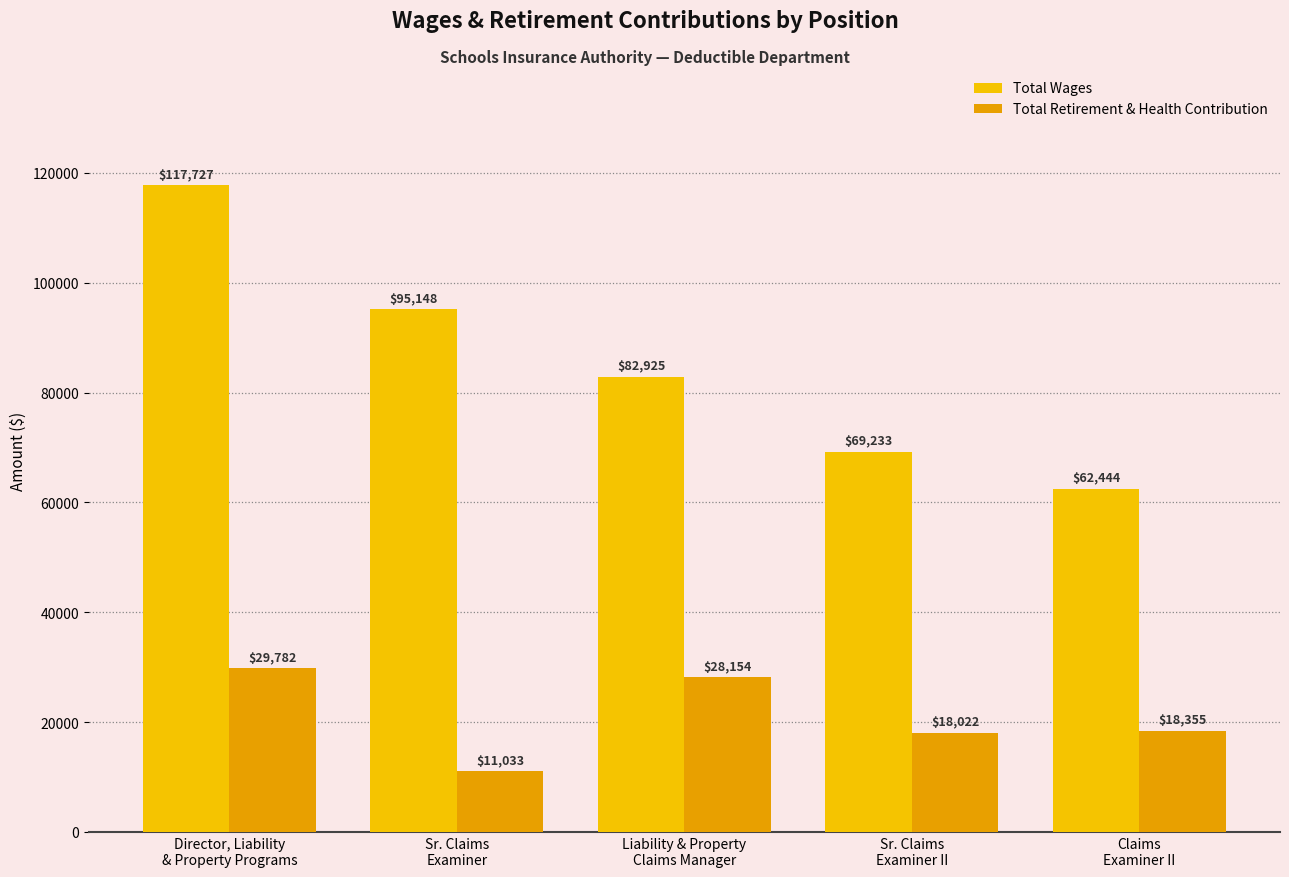

How many bars are there in total?

10